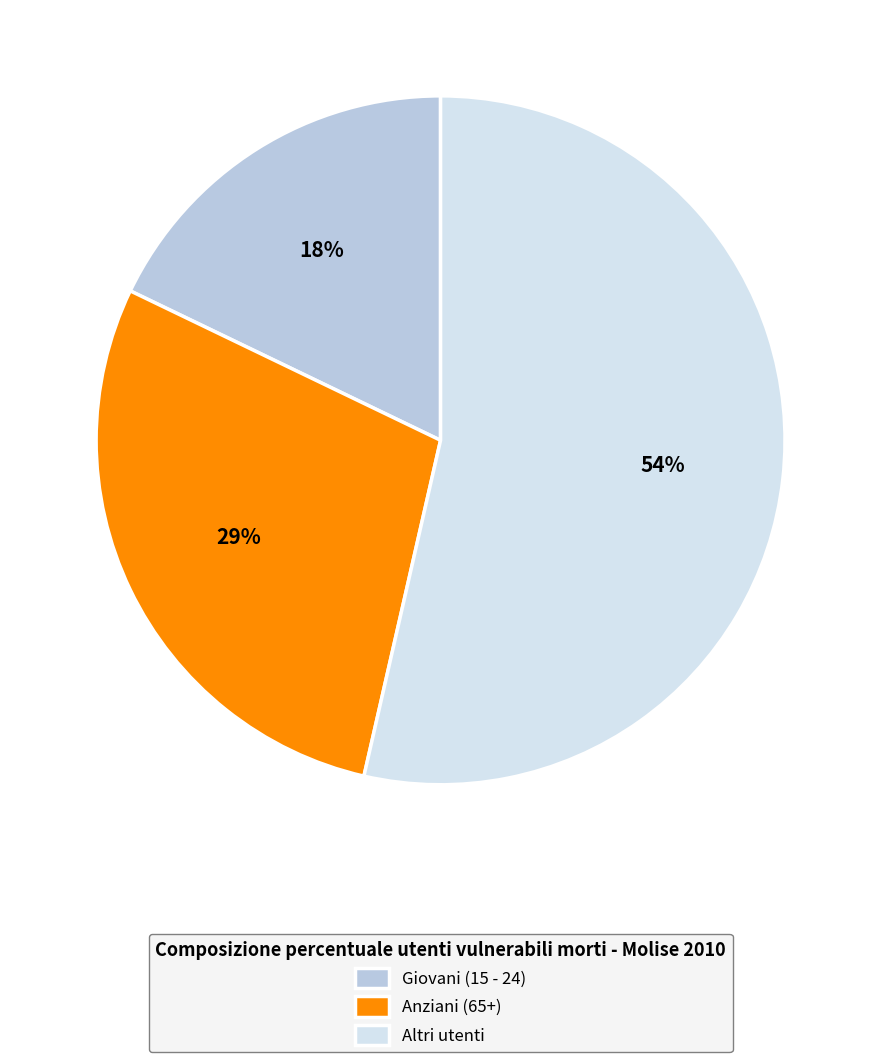

To the nearest percent, what is the difference between the largest and smallest slice percentages?

36%